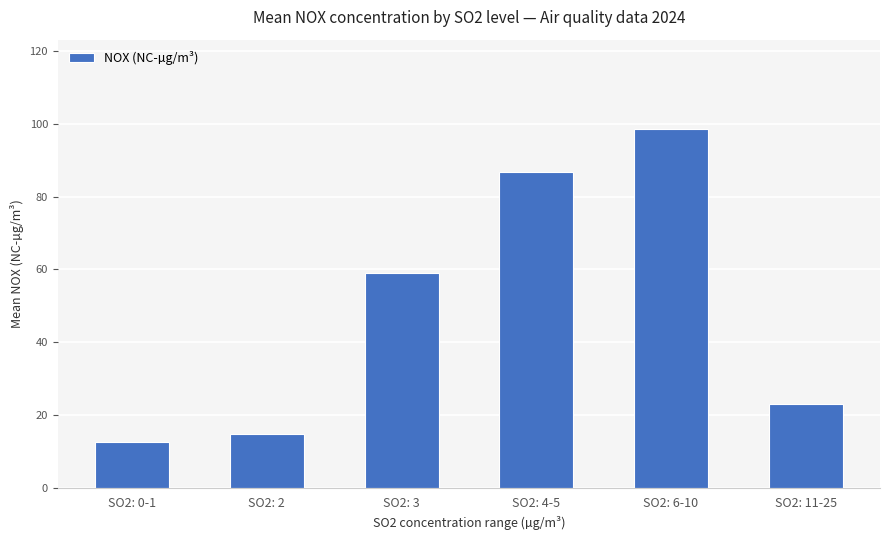

Which label corresponds to the smallest value in the chart?

SO2: 0-1